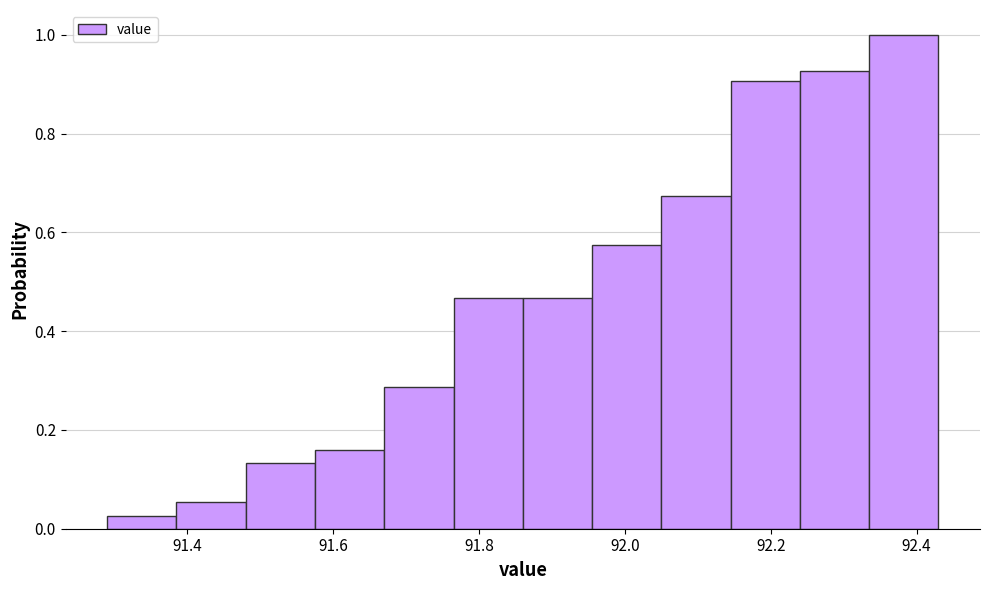

Over which range of the x-axis is the bar tallest?

92.335 to 92.430